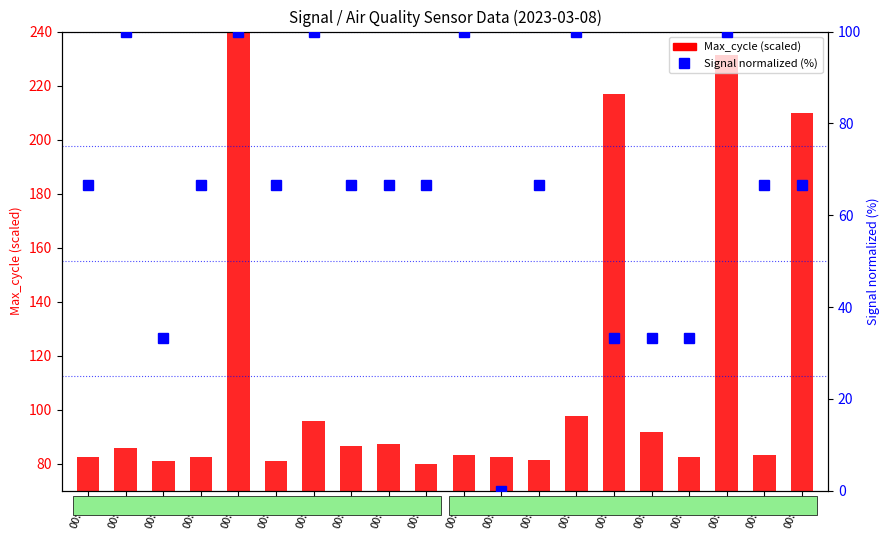

How many values in the Max_cycle (scaled) series are below 85?

10